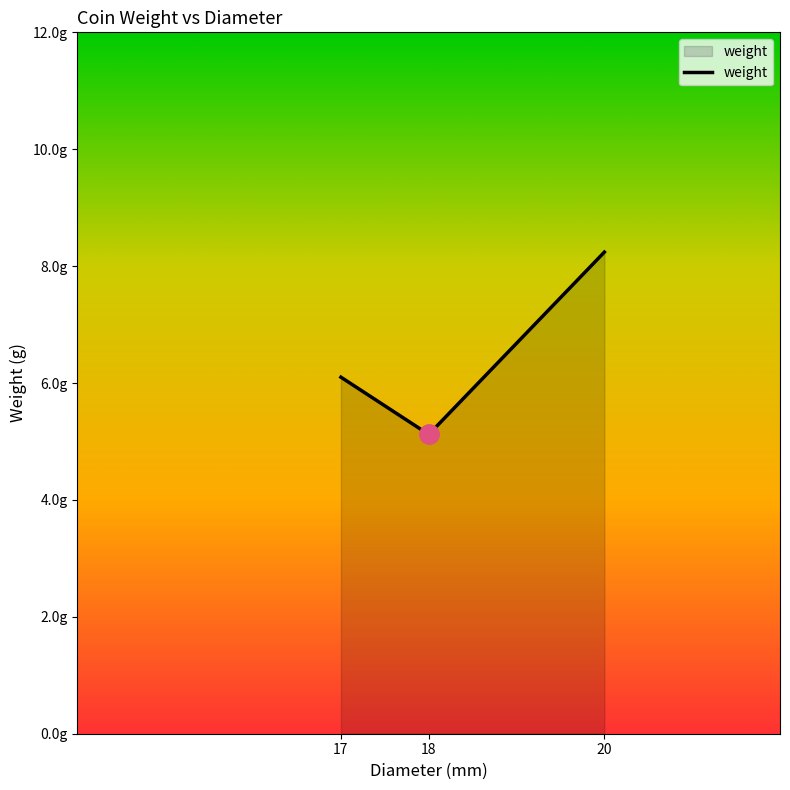

The value at 20 is 8.2. True or false?

True